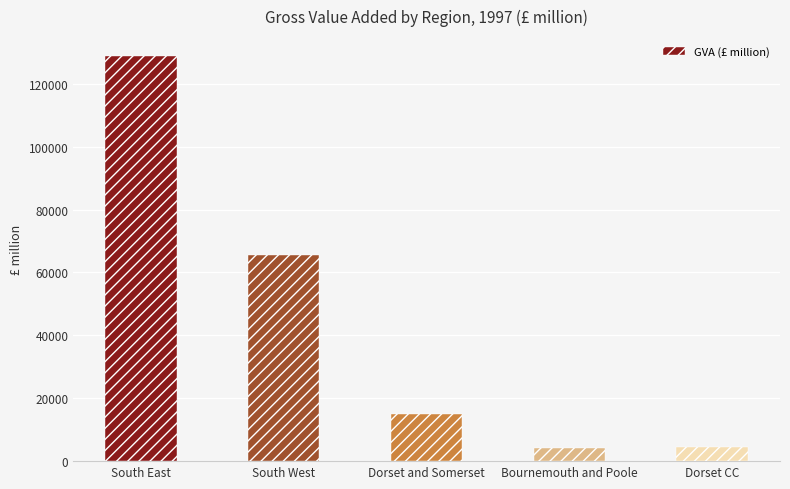

What is the difference between the maximum and minimum values?

124487